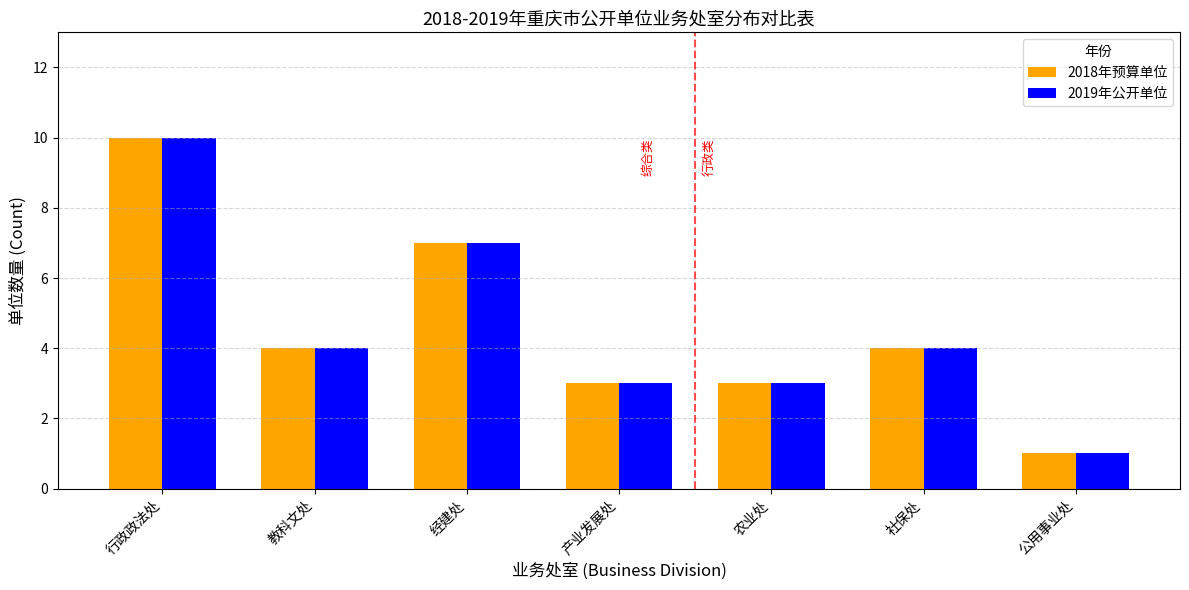

True or false: 2019年公开单位 has a value of 5 at 教科文处.

False